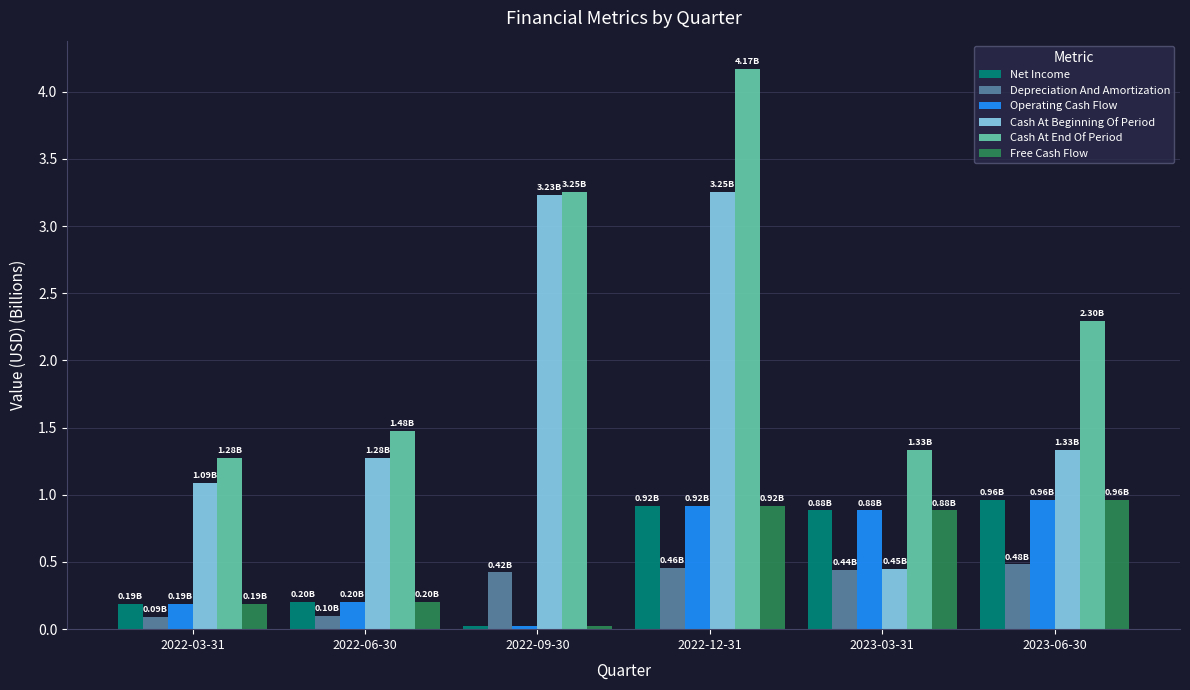

Are the bars horizontal?

No